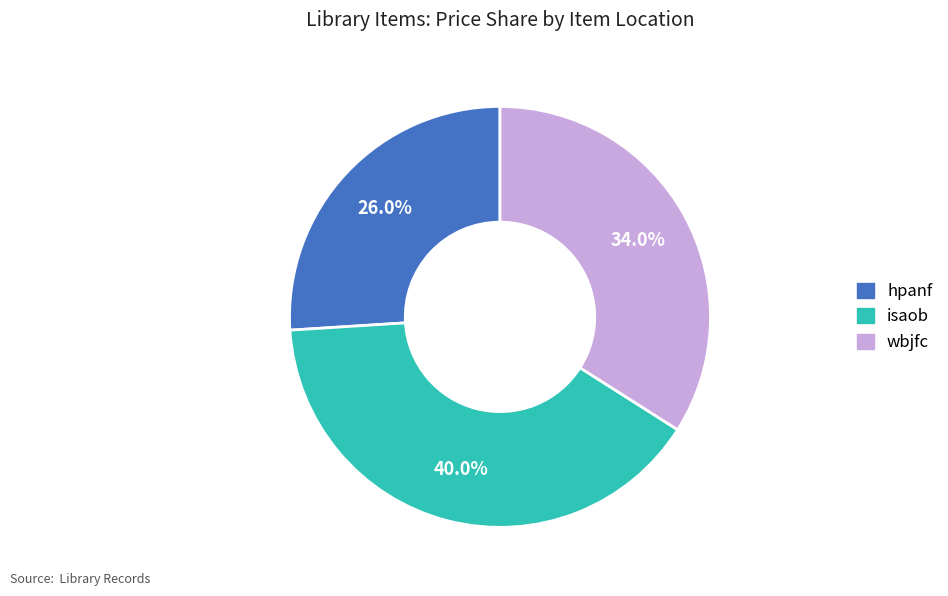

What is the largest slice in the pie chart?

isaob